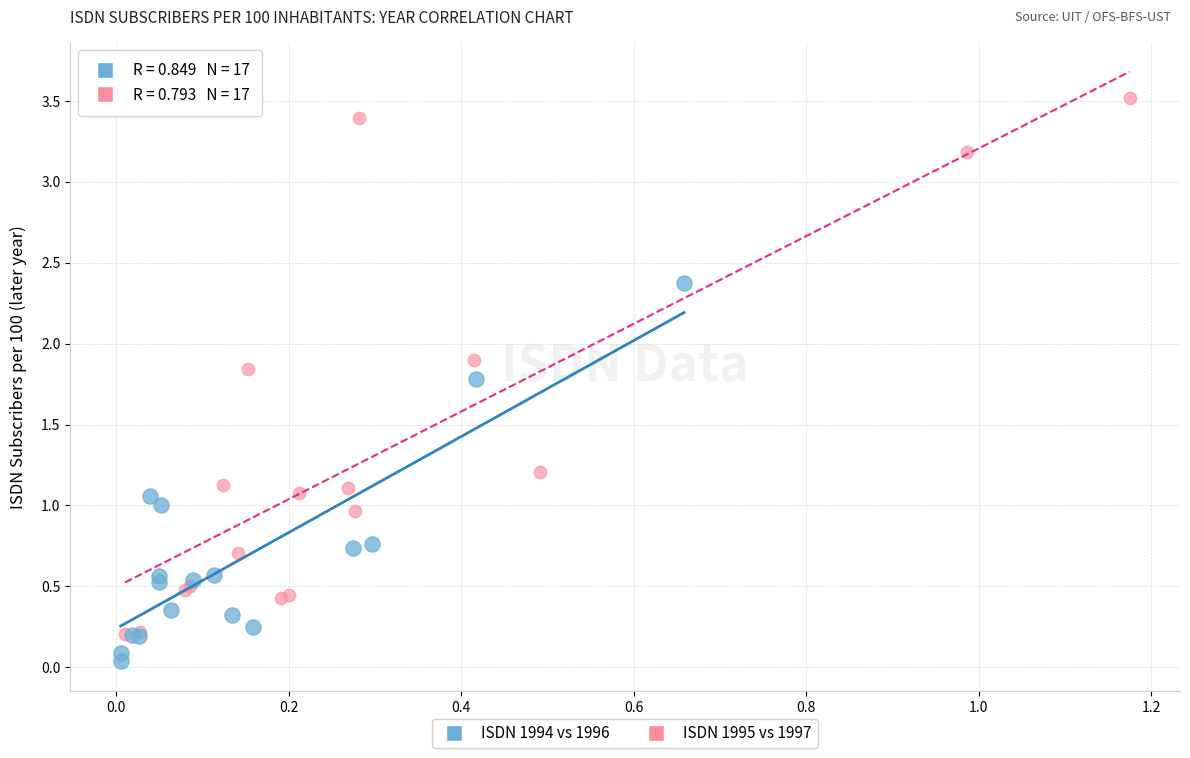

Which series reaches the minimum Y coordinate?

ISDN 1994 vs 1996